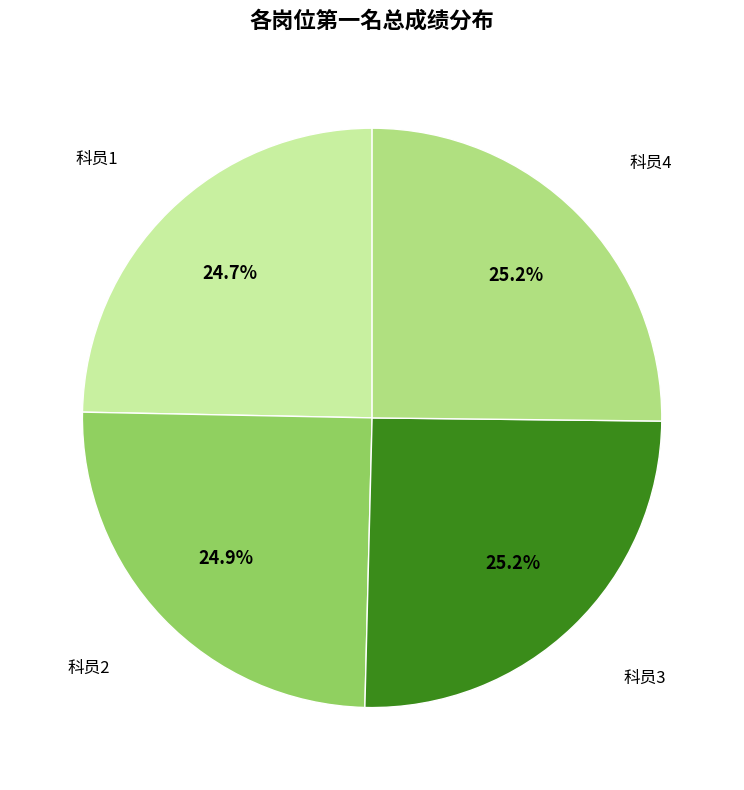

Does 科员4 represent more than half of the total?

No